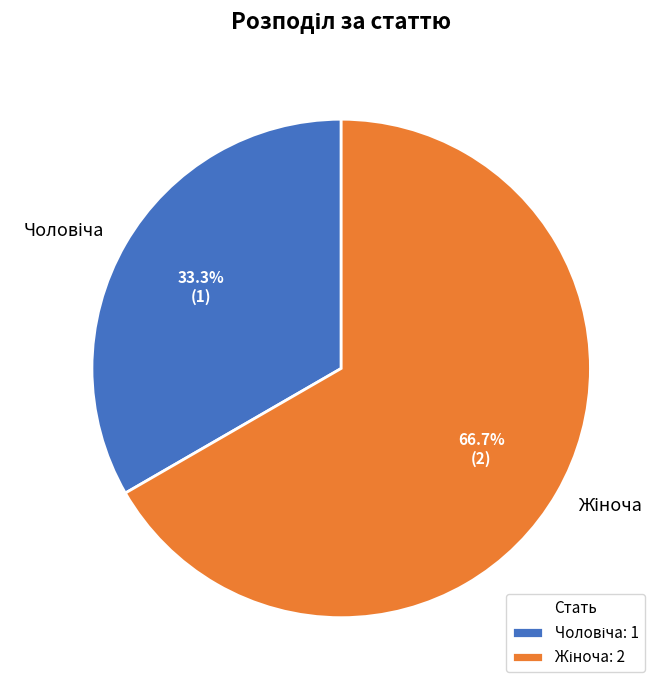

Is there a majority slice in this chart?

Yes